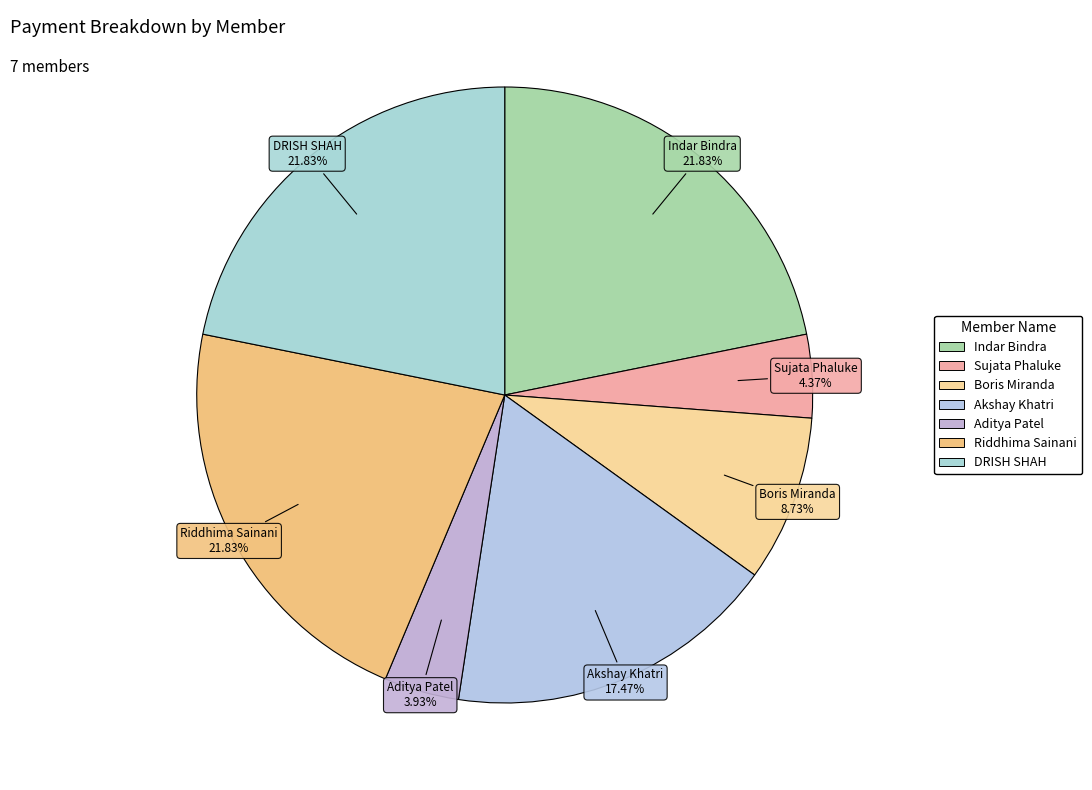

Approximately how many times larger is the value at Sujata Phaluke compared to Boris Miranda?

0.5